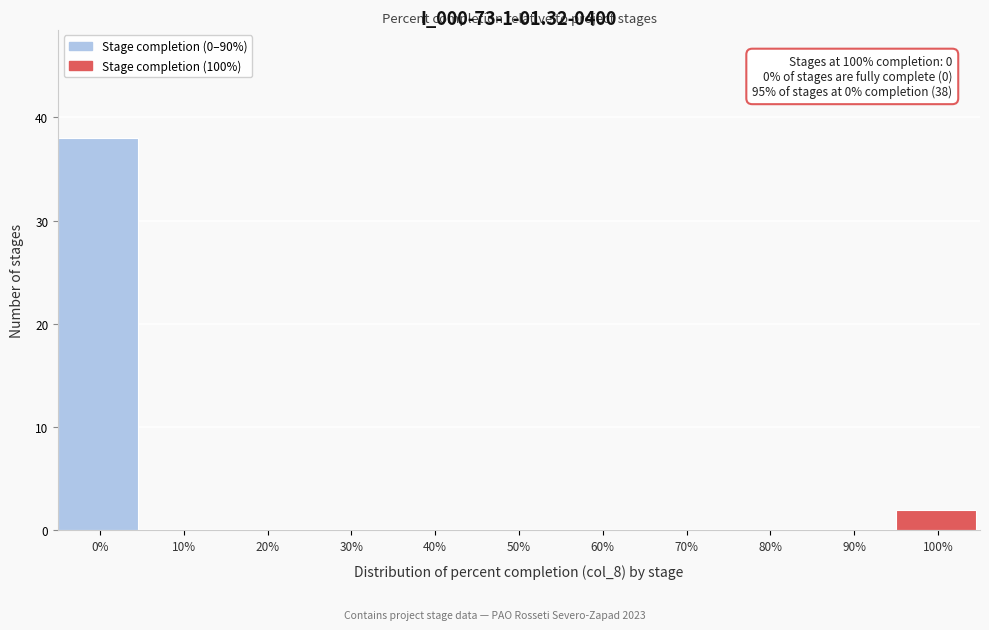

Reading left to right, list all the values displayed in this chart.

0%=38	10%=0	20%=0	30%=0	40%=0	50%=0	60%=0	70%=0	80%=0	90%=0	100%=2